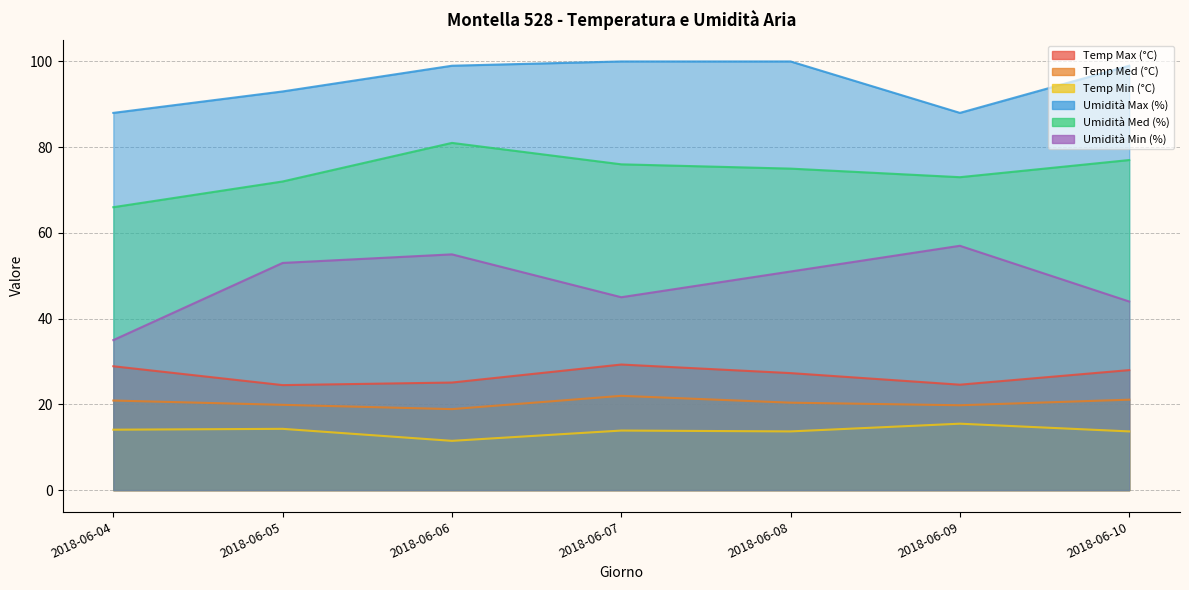

How many lines are shown in the chart?

6